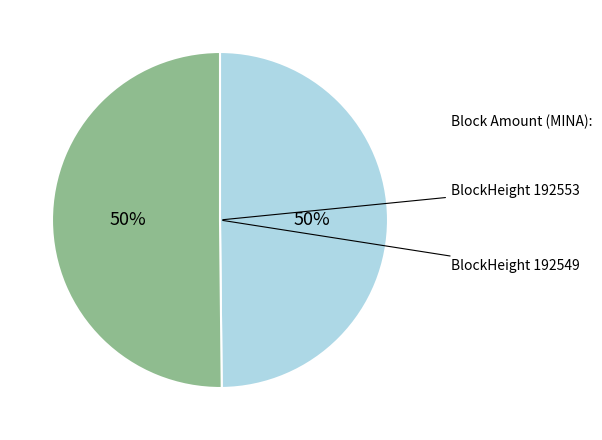

How many segments does this pie chart have?

2